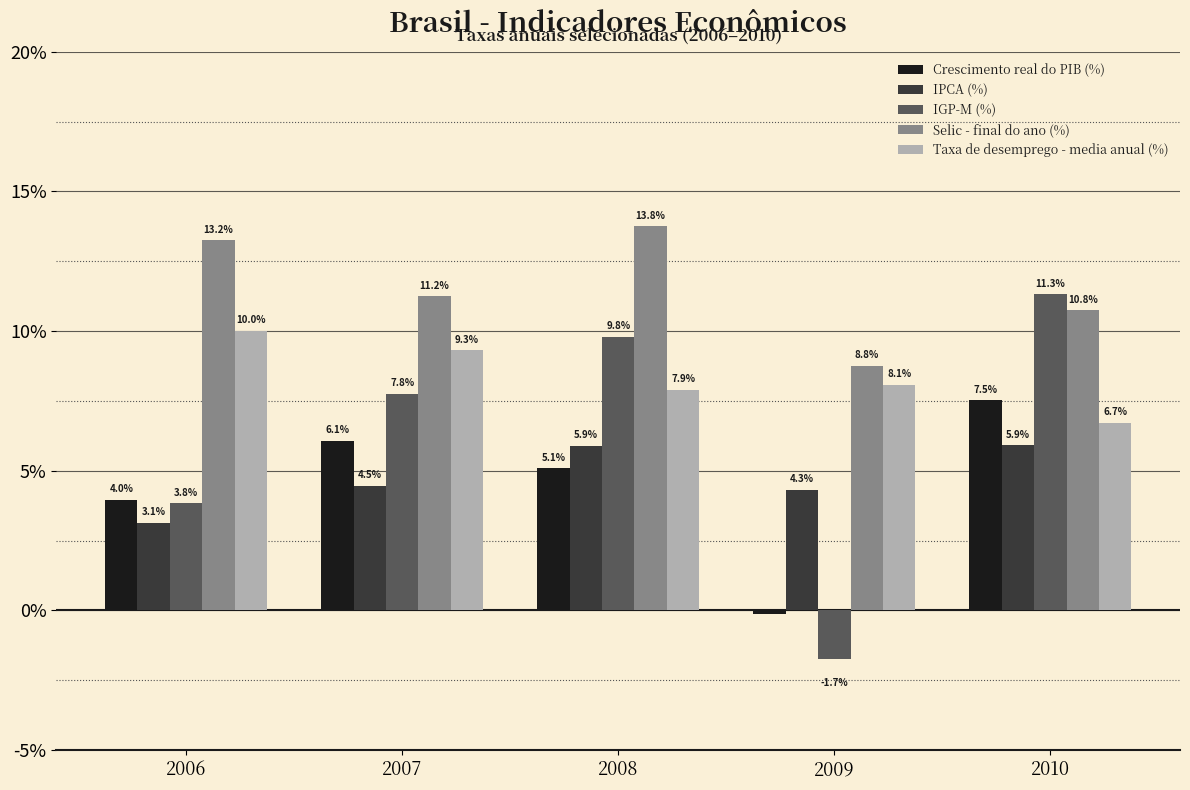

At which category does the chart reach its peak across all series?

2008